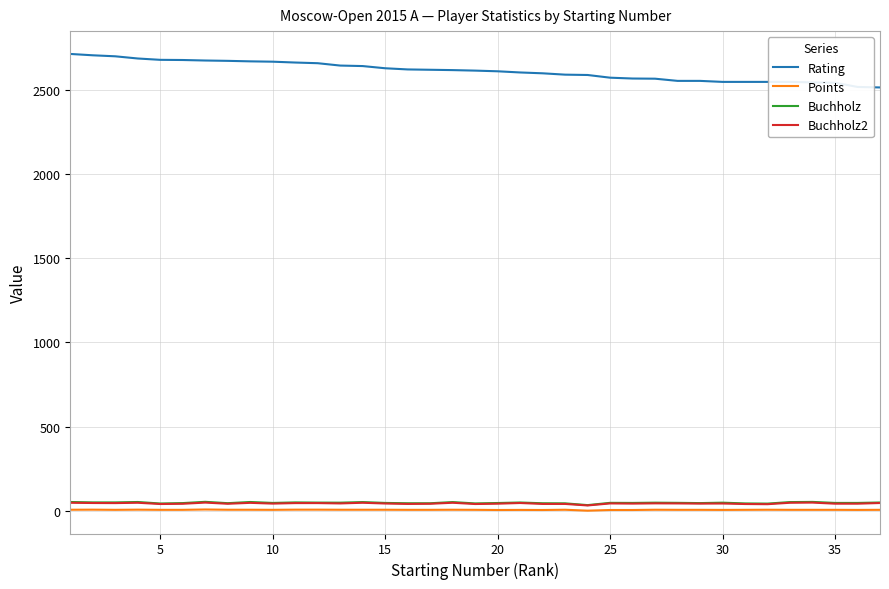

Which series has the largest total across all categories?

Rating